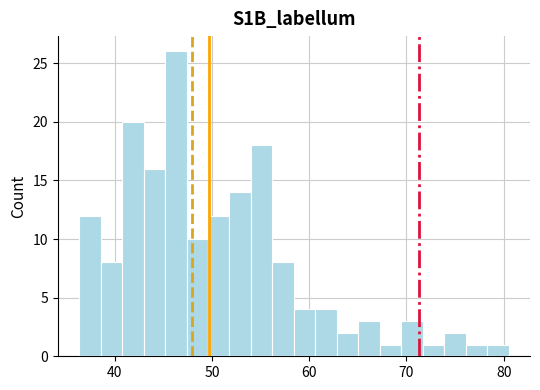

Read against the x-axis, roughly where is the centre of the tallest bar?

46